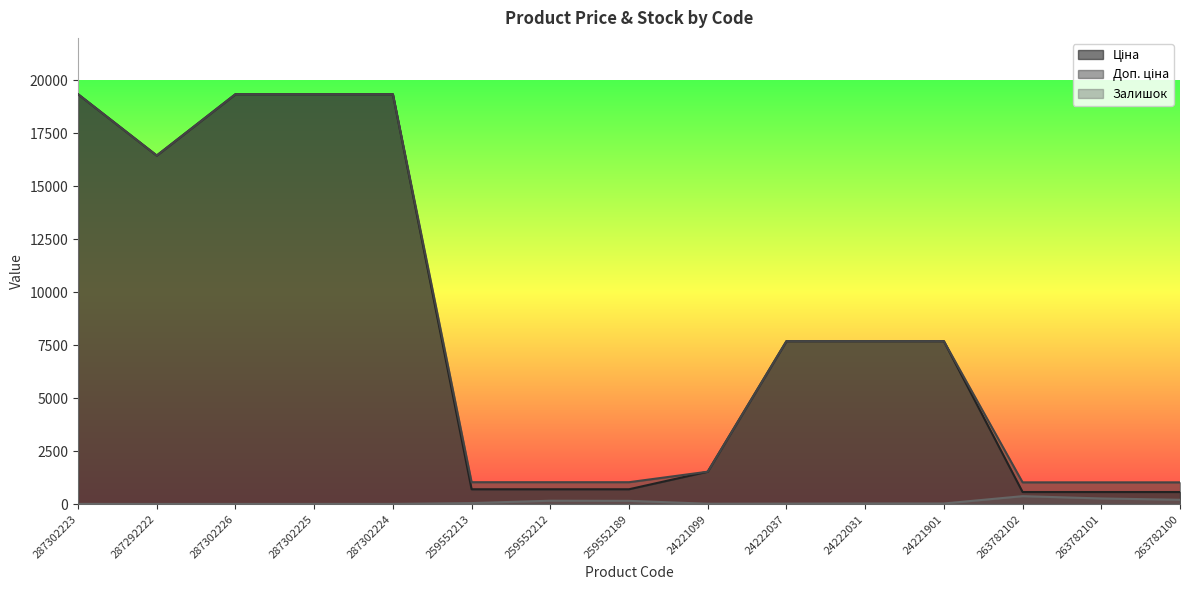

At which category does the chart reach its minimum across all series?

287292222